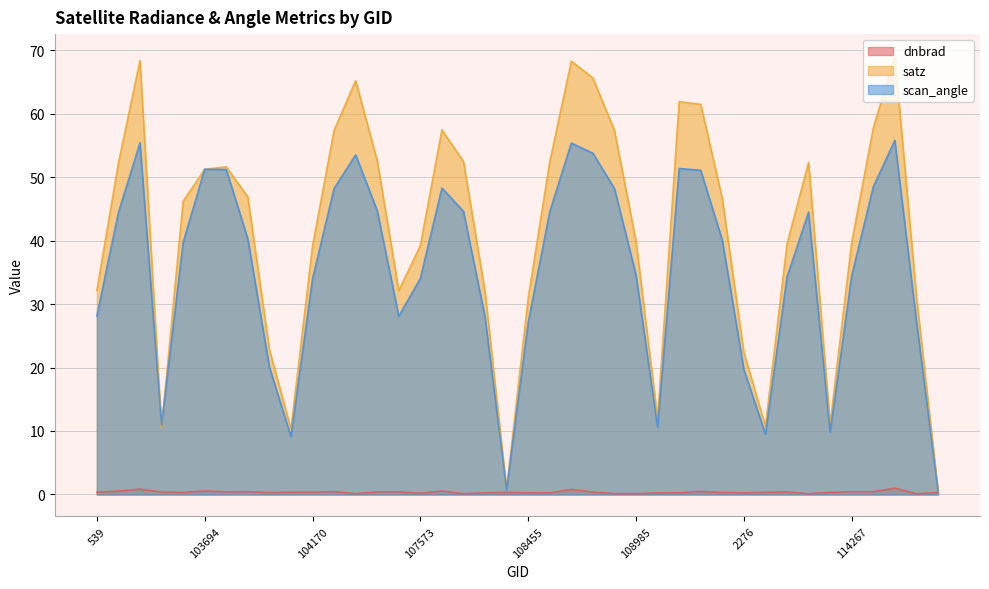

What is the total value across all series at 108103?

60.1